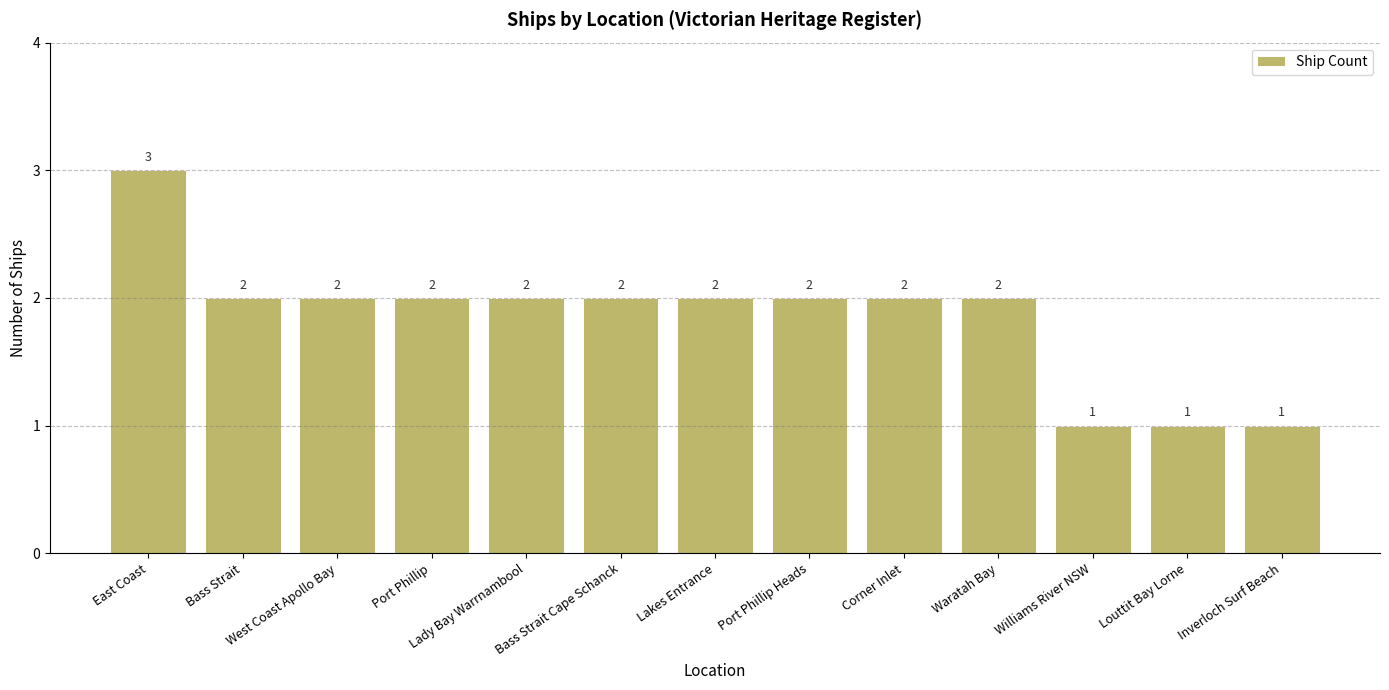

What is the label of the 5th bar from the right?

Corner Inlet